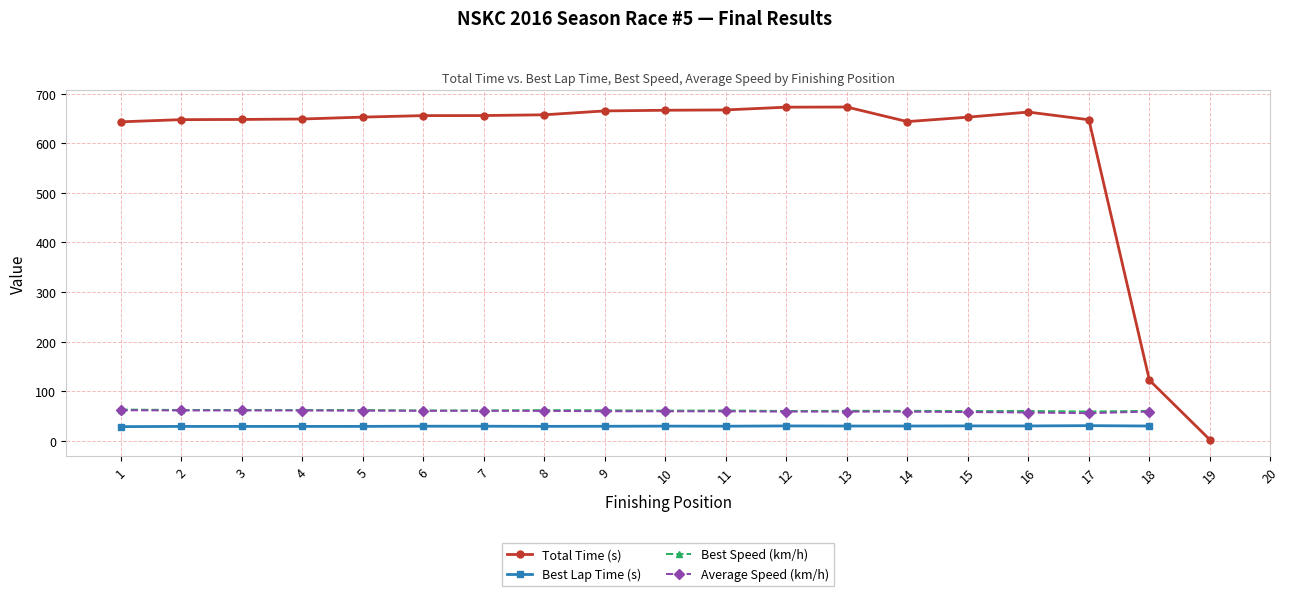

How many data points in Best Speed (km/h) are above 61?

10